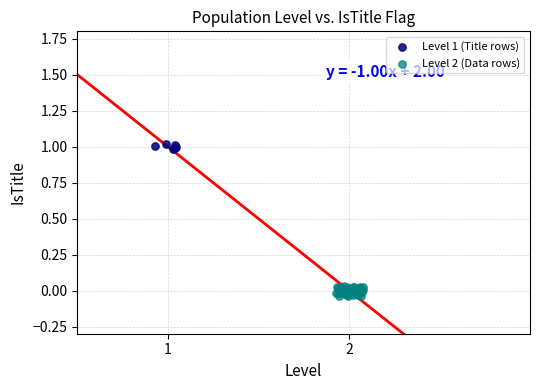

Which series has the largest Y range (max minus min)?

Level 2 (Data rows)